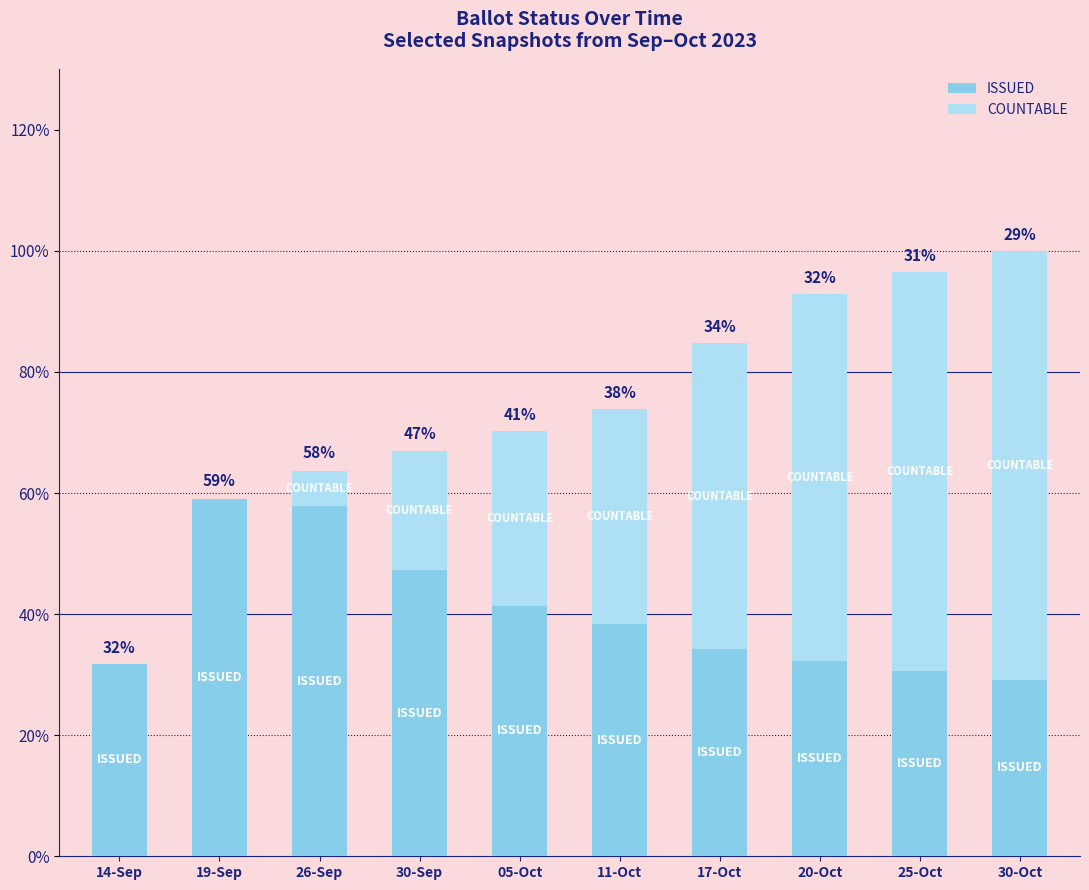

What is the maximum value for ISSUED?

59.0